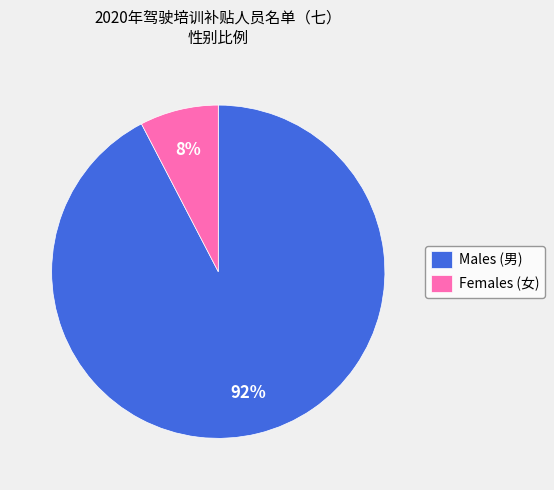

Is the sum of Males (男) and Females (女) greater than half?

Yes